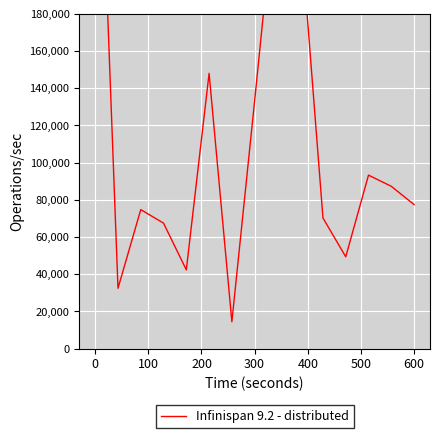

Is it true that the value at 600 is 77400?

True